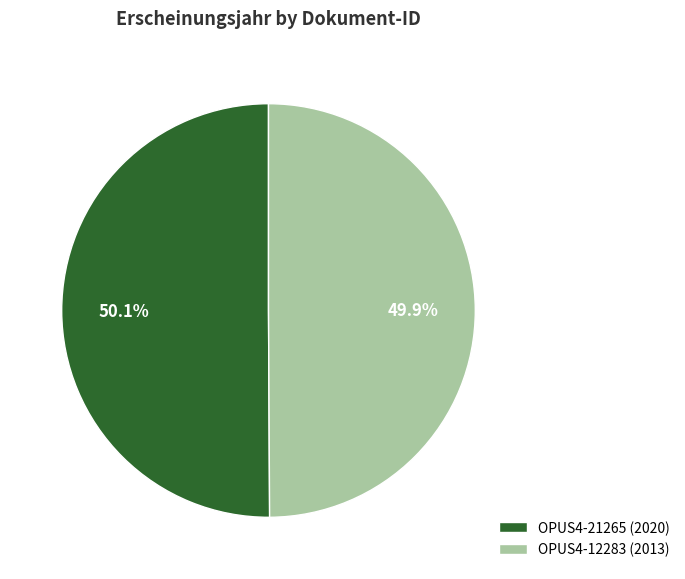

How many segments does this pie chart have?

2